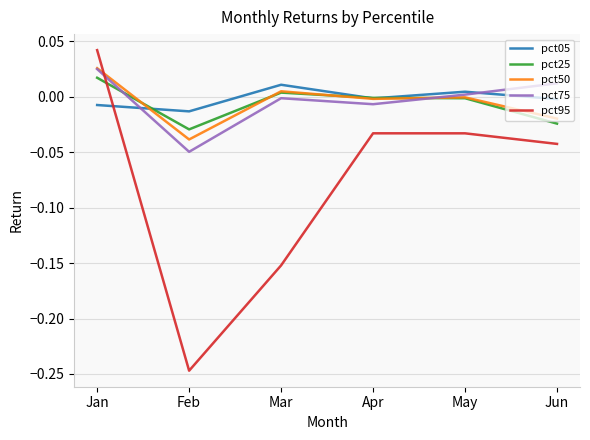

After their last crossing, which series has the higher values: pct25 or pct95?

pct25